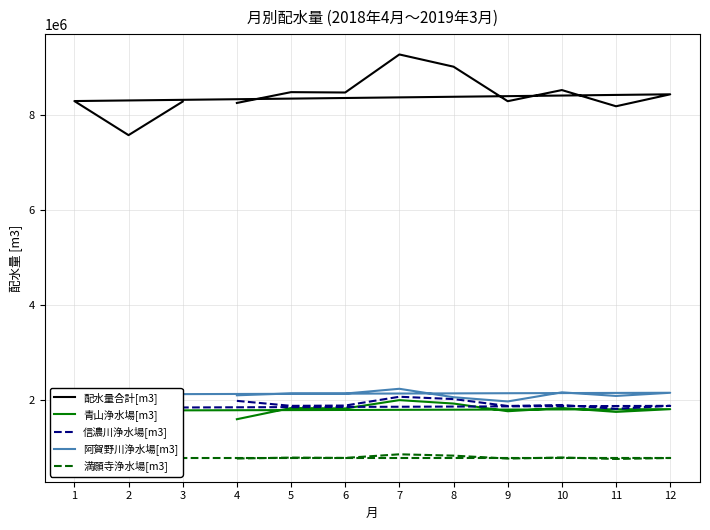

What is the difference between the maximum and minimum values in the 信濃川浄水場[m3] series?

386470